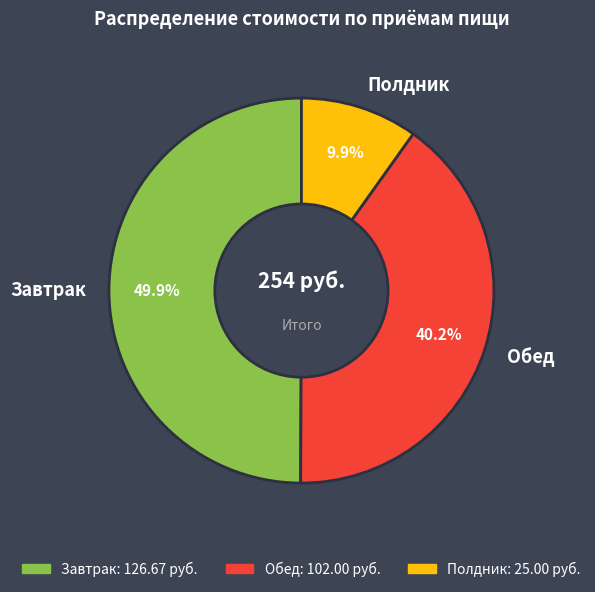

Which slice is the smallest?

Полдник